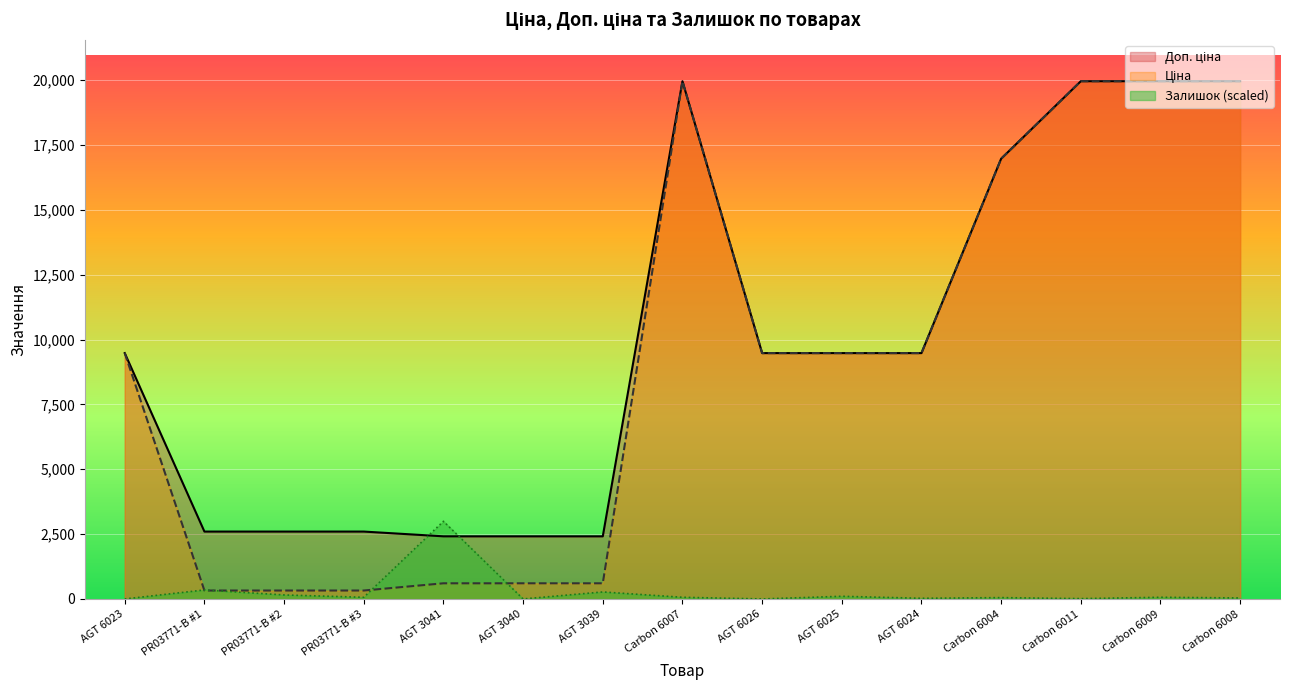

What is the label of the 14th point from the left?

Carbon 6009